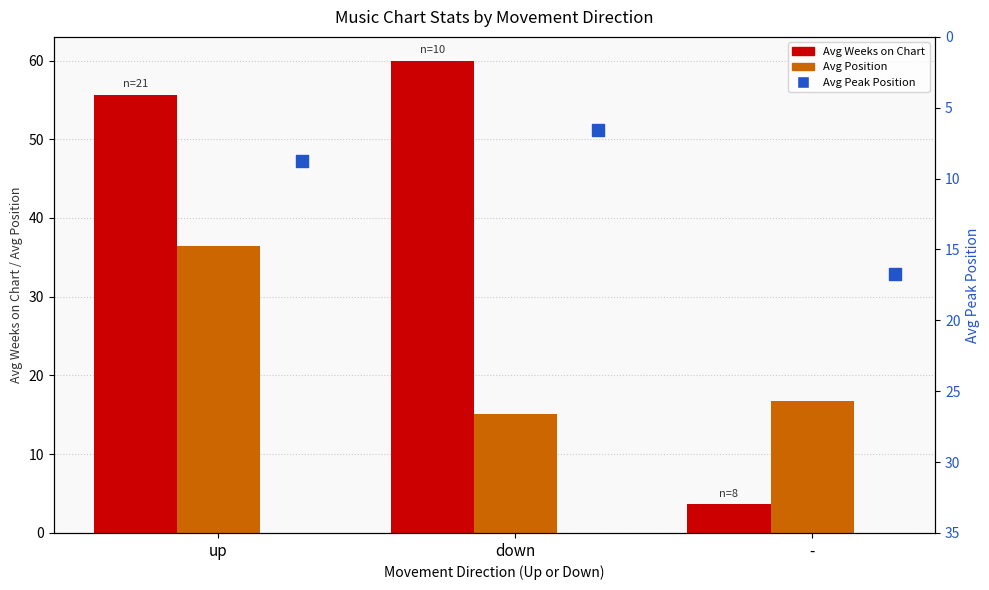

Which series has the largest total across all categories?

Avg Weeks on Chart